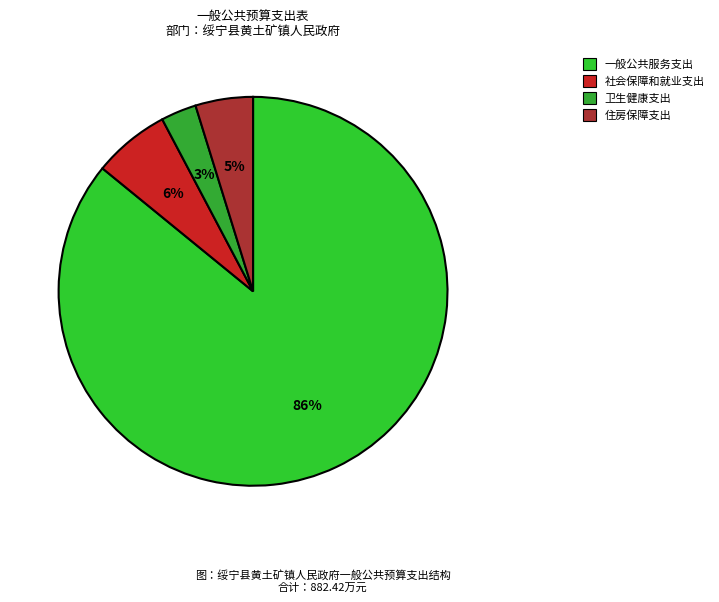

To the nearest percent, what portion does 卫生健康支出 represent?

3%